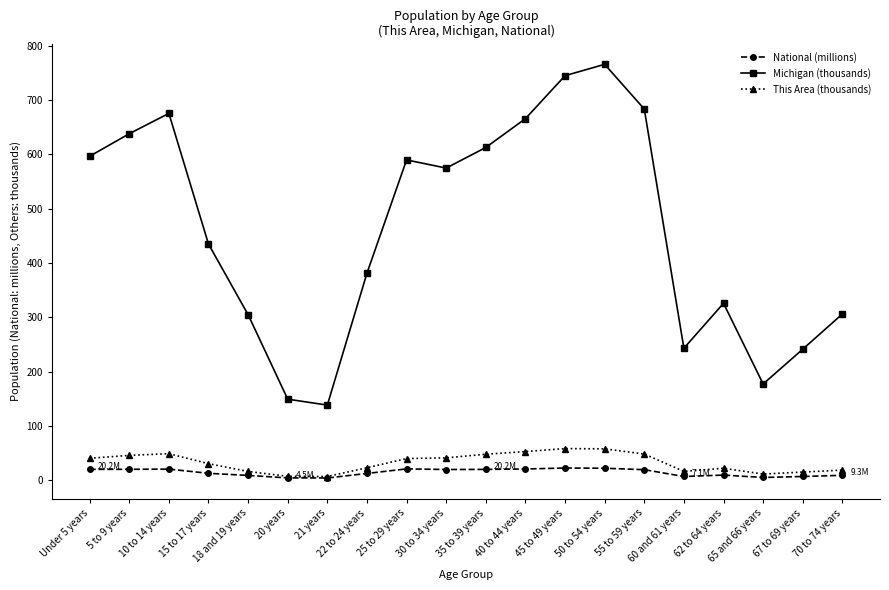

True or false: Michigan (thousands) and This Area (thousands) cross at least once.

False